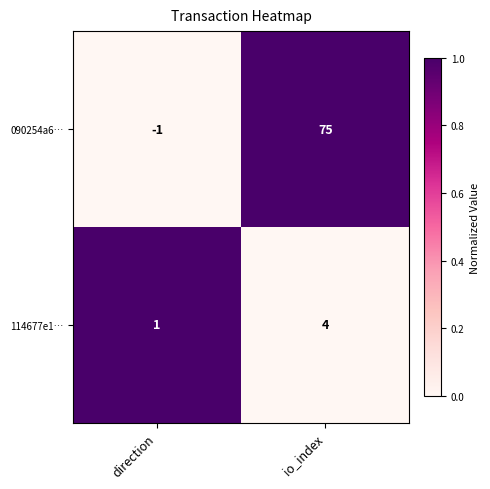

Which series changed the most between direction and io_index?

090254a6…